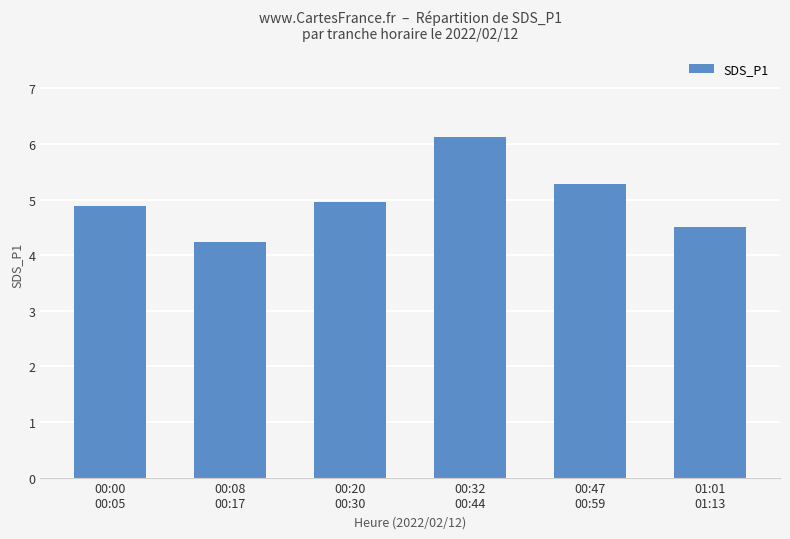

List the labels in order of value, smallest first.

00:08
00:17, 01:01
01:13, 00:00
00:05, 00:20
00:30, 00:47
00:59, 00:32
00:44